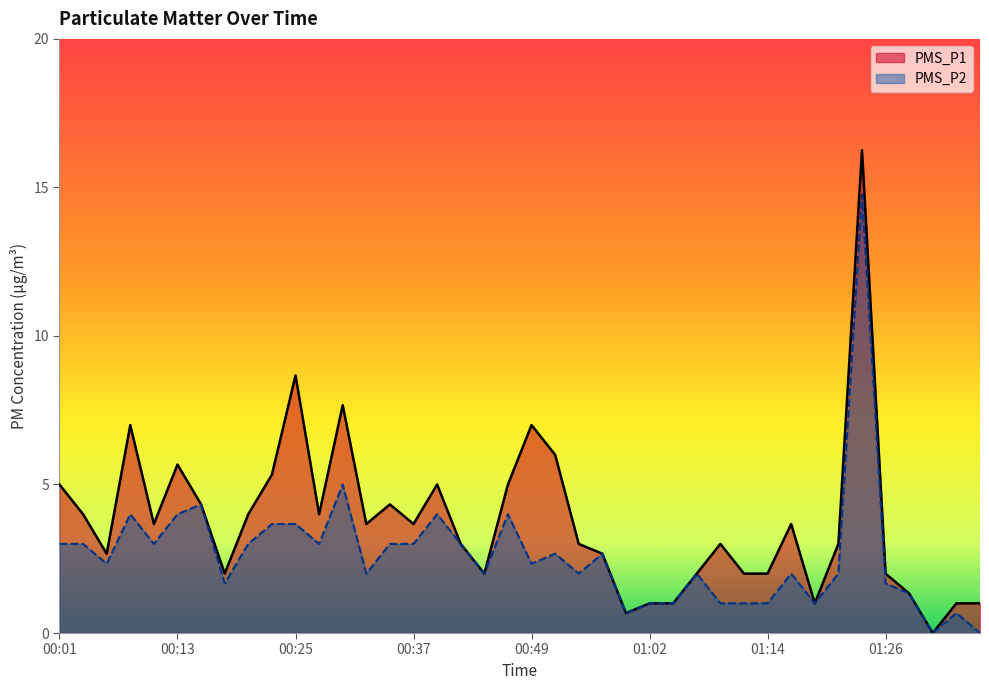

What is the label of the 17th point from the left?

00:40